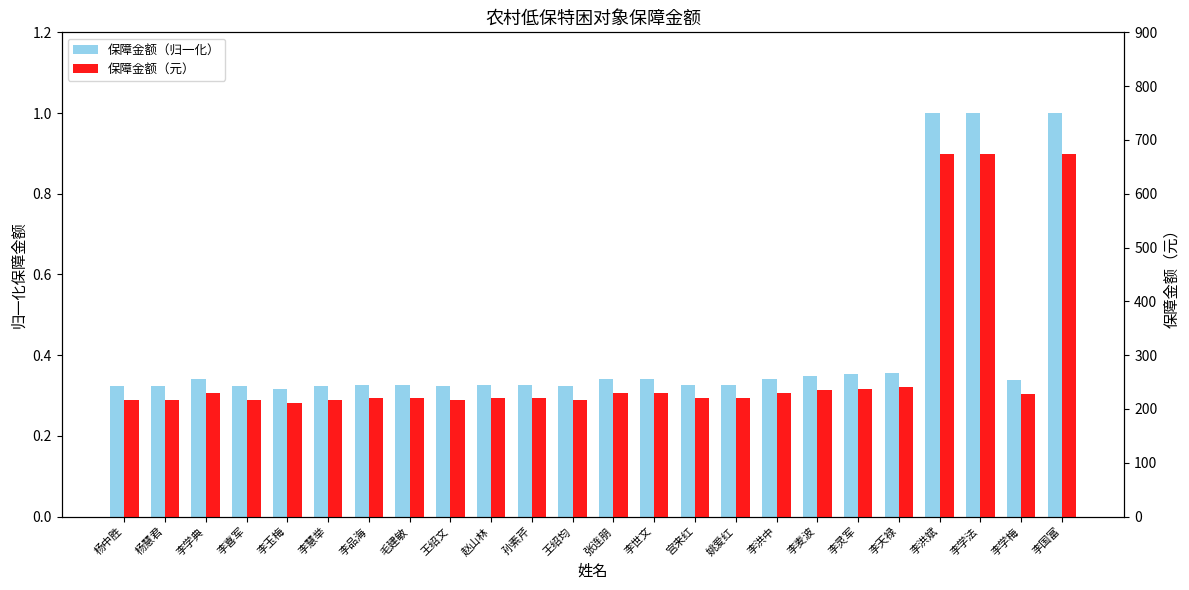

What is the difference between the highest and lowest values at 王绍均?

216.7